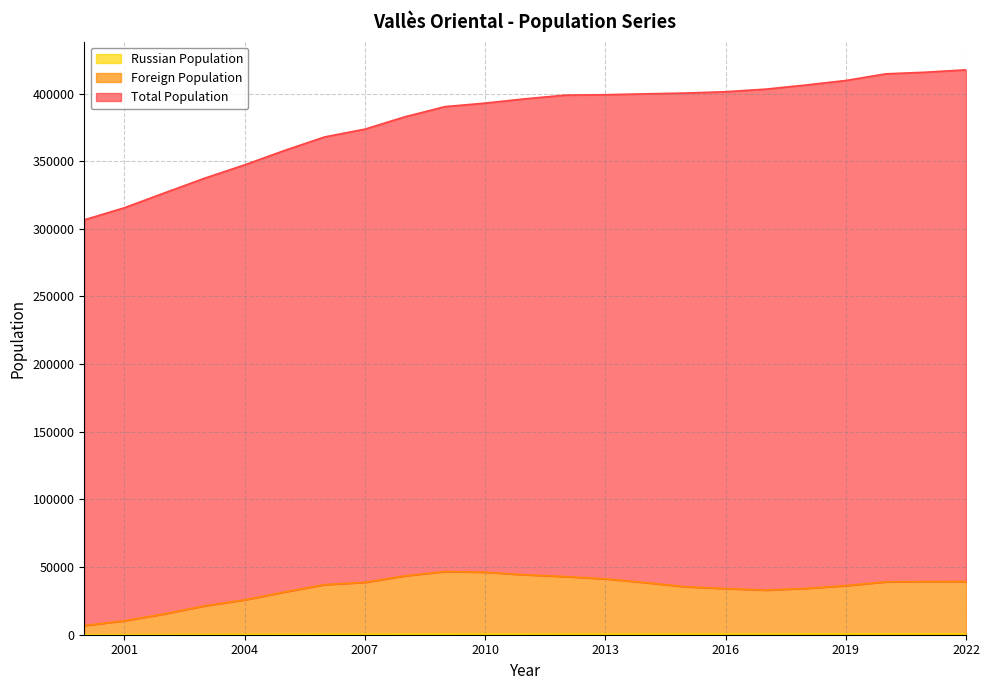

Does the chart have visible grid lines?

Yes